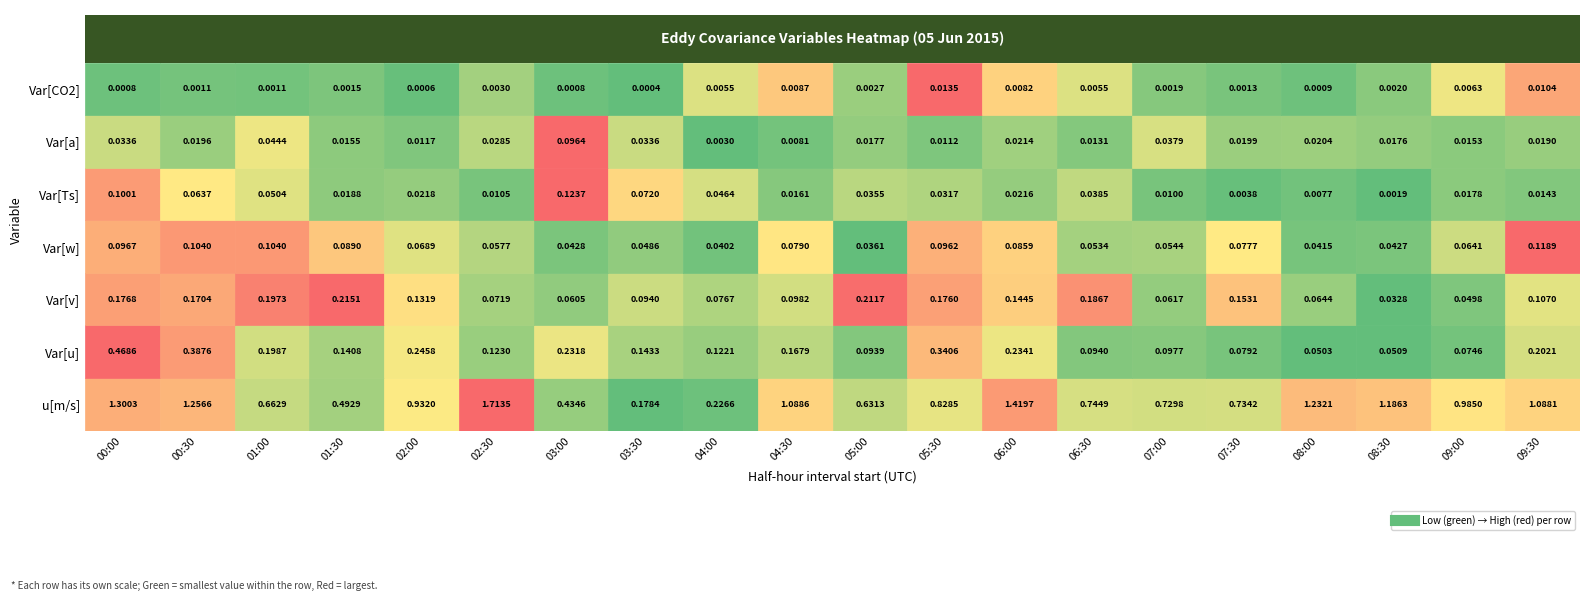

Reading left to right, what are all the values shown in this chart?

00:00: u[m/s]=1.3	Var[u]=0.5	Var[v]=0.2	Var[w]=0.1	Var[Ts]=0.1	Var[a]=0.0	Var[CO2]=0.0
00:30: u[m/s]=1.3	Var[u]=0.4	Var[v]=0.2	Var[w]=0.1	Var[Ts]=0.1	Var[a]=0.0	Var[CO2]=0.0
01:00: u[m/s]=0.7	Var[u]=0.2	Var[v]=0.2	Var[w]=0.1	Var[Ts]=0.1	Var[a]=0.0	Var[CO2]=0.0
01:30: u[m/s]=0.5	Var[u]=0.1	Var[v]=0.2	Var[w]=0.1	Var[Ts]=0.0	Var[a]=0.0	Var[CO2]=0.0
02:00: u[m/s]=0.9	Var[u]=0.2	Var[v]=0.1	Var[w]=0.1	Var[Ts]=0.0	Var[a]=0.0	Var[CO2]=0.0
02:30: u[m/s]=1.7	Var[u]=0.1	Var[v]=0.1	Var[w]=0.1	Var[Ts]=0.0	Var[a]=0.0	Var[CO2]=0.0
03:00: u[m/s]=0.4	Var[u]=0.2	Var[v]=0.1	Var[w]=0.0	Var[Ts]=0.1	Var[a]=0.1	Var[CO2]=0.0
03:30: u[m/s]=0.2	Var[u]=0.1	Var[v]=0.1	Var[w]=0.0	Var[Ts]=0.1	Var[a]=0.0	Var[CO2]=0.0
04:00: u[m/s]=0.2	Var[u]=0.1	Var[v]=0.1	Var[w]=0.0	Var[Ts]=0.0	Var[a]=0.0	Var[CO2]=0.0
04:30: u[m/s]=1.1	Var[u]=0.2	Var[v]=0.1	Var[w]=0.1	Var[Ts]=0.0	Var[a]=0.0	Var[CO2]=0.0
05:00: u[m/s]=0.6	Var[u]=0.1	Var[v]=0.2	Var[w]=0.0	Var[Ts]=0.0	Var[a]=0.0	Var[CO2]=0.0
05:30: u[m/s]=0.8	Var[u]=0.3	Var[v]=0.2	Var[w]=0.1	Var[Ts]=0.0	Var[a]=0.0	Var[CO2]=0.0
06:00: u[m/s]=1.4	Var[u]=0.2	Var[v]=0.1	Var[w]=0.1	Var[Ts]=0.0	Var[a]=0.0	Var[CO2]=0.0
06:30: u[m/s]=0.7	Var[u]=0.1	Var[v]=0.2	Var[w]=0.1	Var[Ts]=0.0	Var[a]=0.0	Var[CO2]=0.0
07:00: u[m/s]=0.7	Var[u]=0.1	Var[v]=0.1	Var[w]=0.1	Var[Ts]=0.0	Var[a]=0.0	Var[CO2]=0.0
07:30: u[m/s]=0.7	Var[u]=0.1	Var[v]=0.2	Var[w]=0.1	Var[Ts]=0.0	Var[a]=0.0	Var[CO2]=0.0
08:00: u[m/s]=1.2	Var[u]=0.1	Var[v]=0.1	Var[w]=0.0	Var[Ts]=0.0	Var[a]=0.0	Var[CO2]=0.0
08:30: u[m/s]=1.2	Var[u]=0.1	Var[v]=0.0	Var[w]=0.0	Var[Ts]=0.0	Var[a]=0.0	Var[CO2]=0.0
09:00: u[m/s]=1.0	Var[u]=0.1	Var[v]=0.0	Var[w]=0.1	Var[Ts]=0.0	Var[a]=0.0	Var[CO2]=0.0
09:30: u[m/s]=1.1	Var[u]=0.2	Var[v]=0.1	Var[w]=0.1	Var[Ts]=0.0	Var[a]=0.0	Var[CO2]=0.0